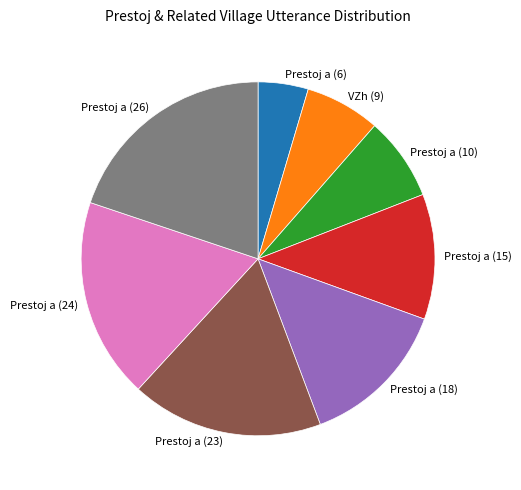

Is it true that Prestoj a (24) is 18% of the pie?

True